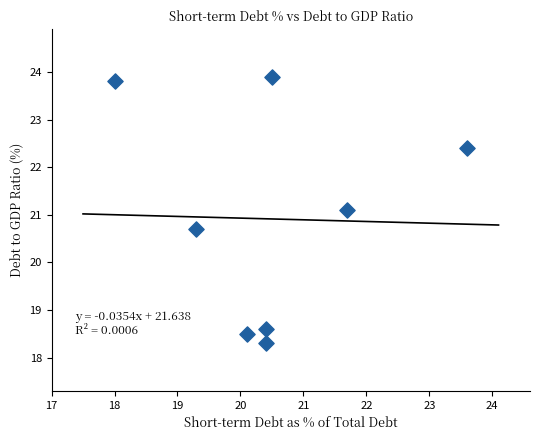

What is the range of X values (max minus min)?

5.6